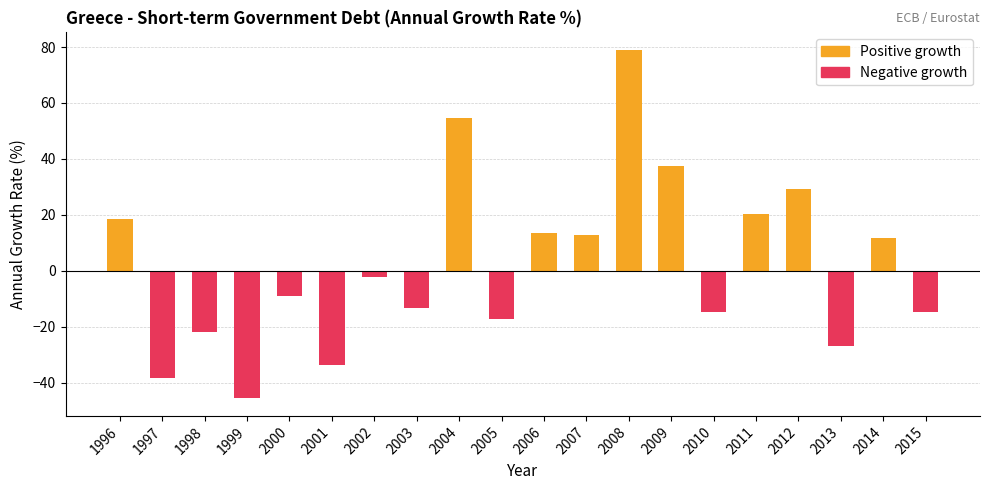

What is the difference between the values at 1999 and 2015?

30.8